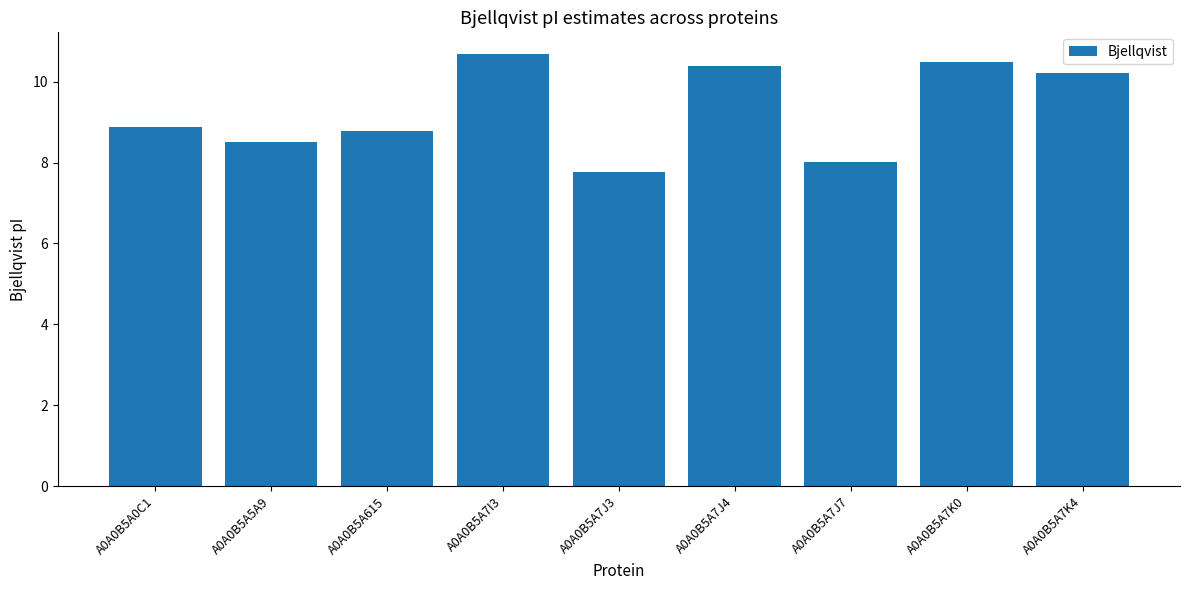

Reading right to left, what are all the values shown in this chart?

10.2	10.5	8.0	10.4	7.8	10.7	8.8	8.5	8.9